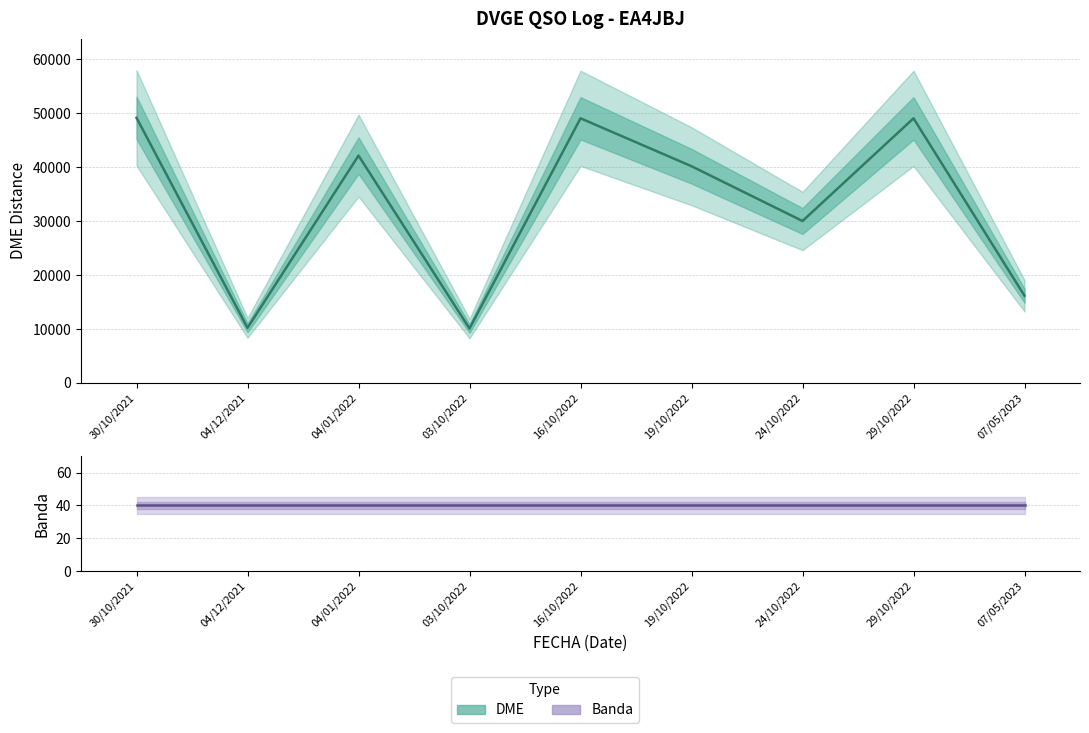

In DME (mean), how many points are higher than both neighbors (excluding endpoints)?

3